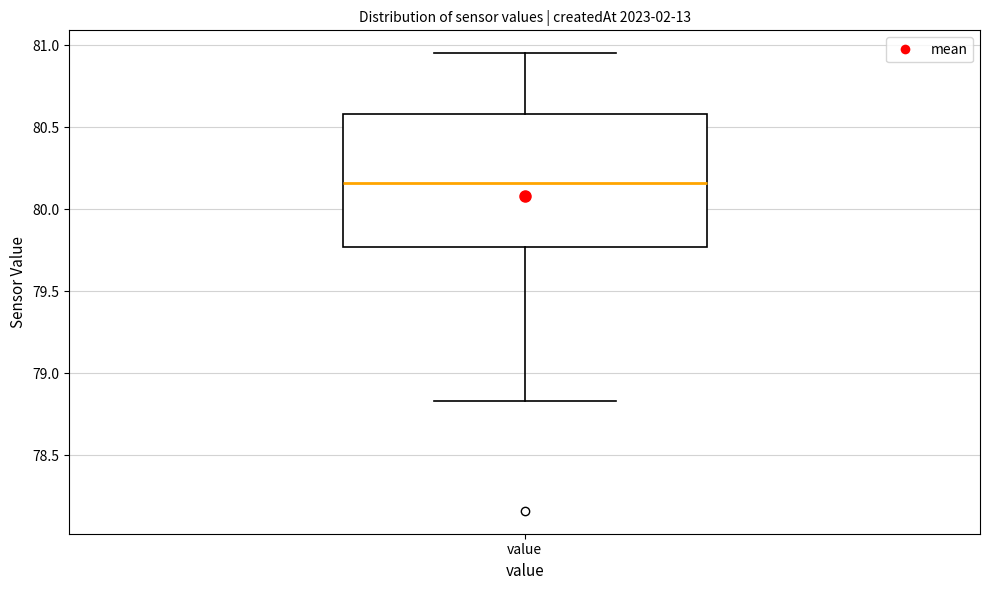

Read this box plot against the y-axis: the position of the median line, the range covered by the box, and the ends of both whiskers. The values are not printed on the chart, so give them approximately, as read against the axis.

median 80.15, box 79.75 to 80.60, whiskers 78.85 to 80.95